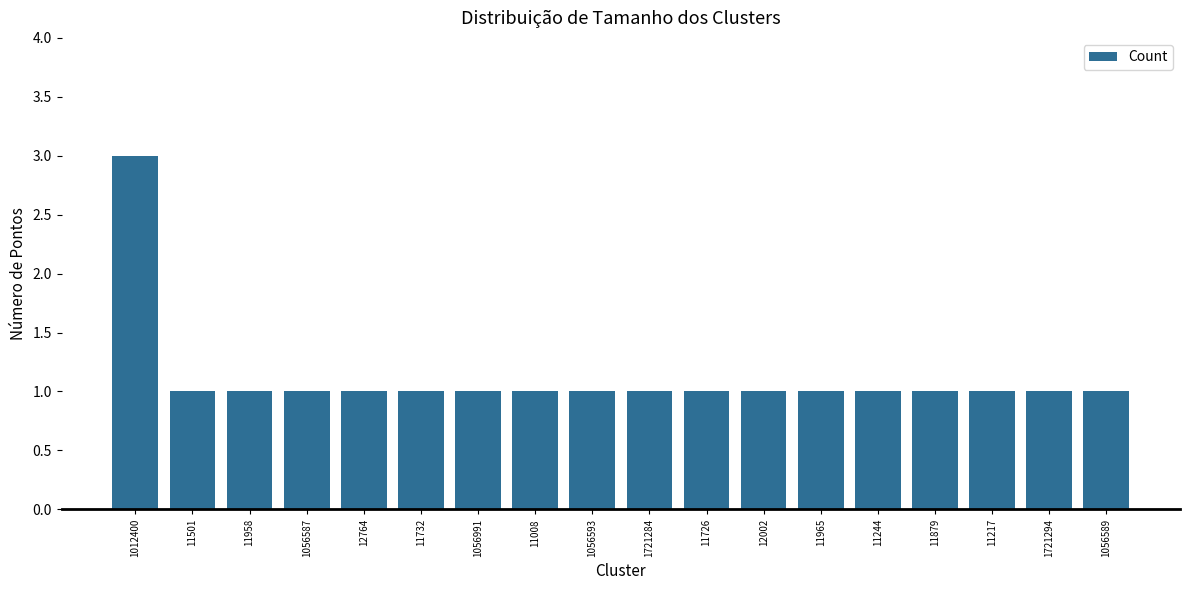

What is the average value?

1